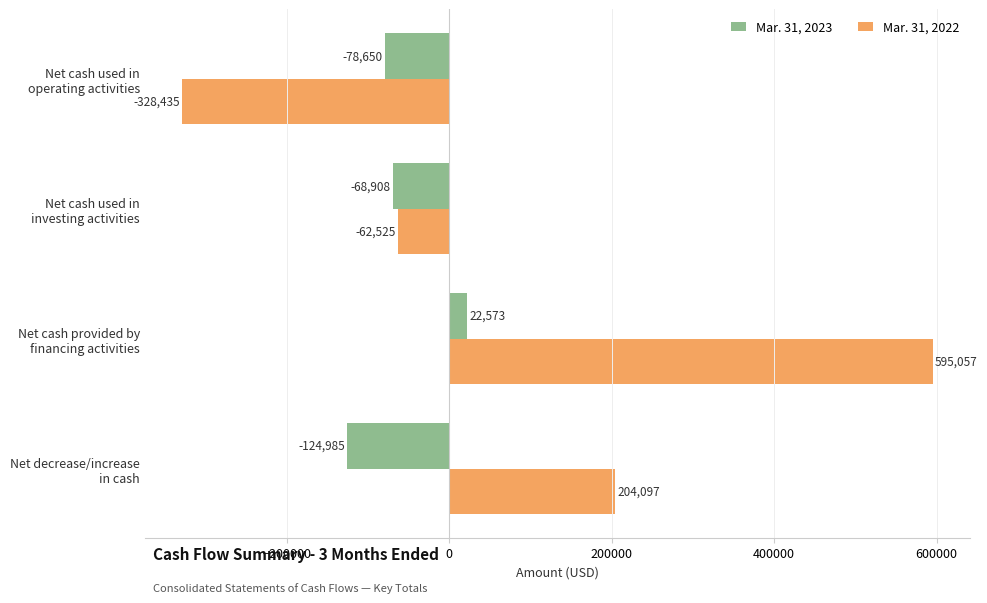

What is the greatest value displayed?

595057